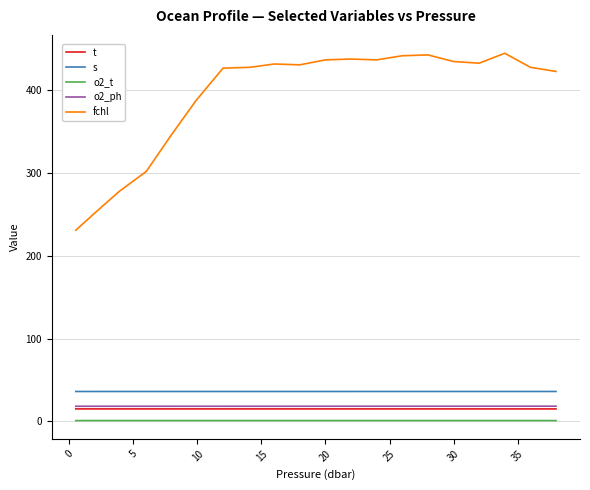

In o2_t, how many points are lower than both neighbors (excluding endpoints)?

2